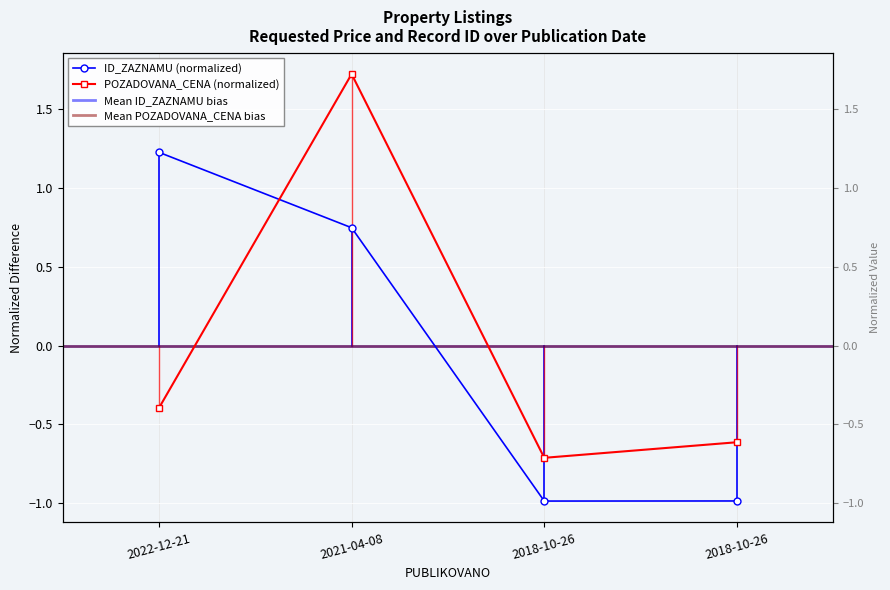

What is the difference between the POZADOVANA_CENA values at 2022-12-21 and 2018-10-26?

0.2